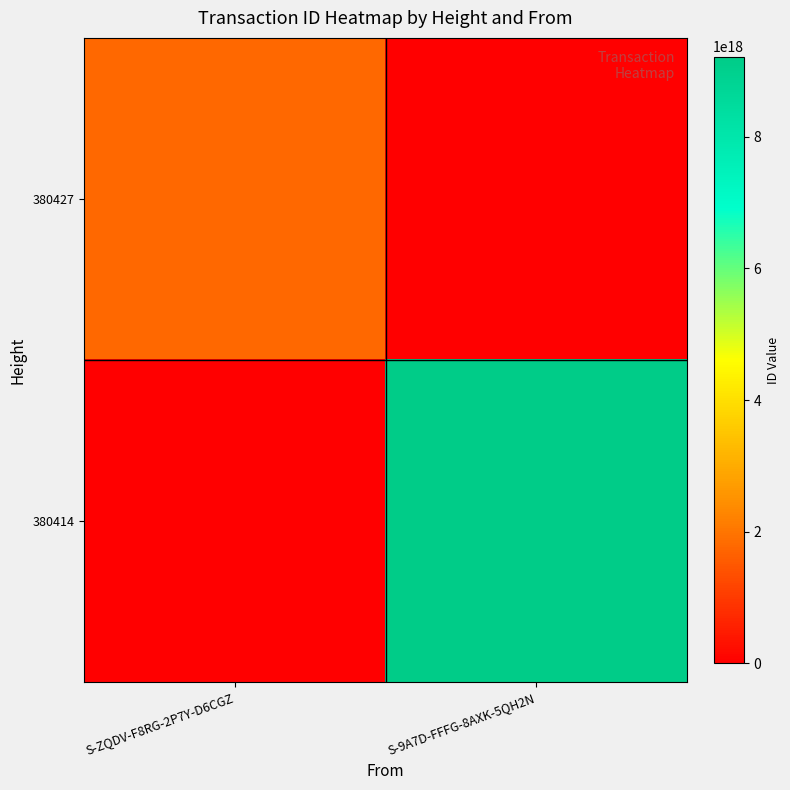

Which has a higher value, S-ZQDV-F8RG-2P7Y-D6CGZ or S-9A7D-FFFG-8AXK-5QH2N?

S-ZQDV-F8RG-2P7Y-D6CGZ